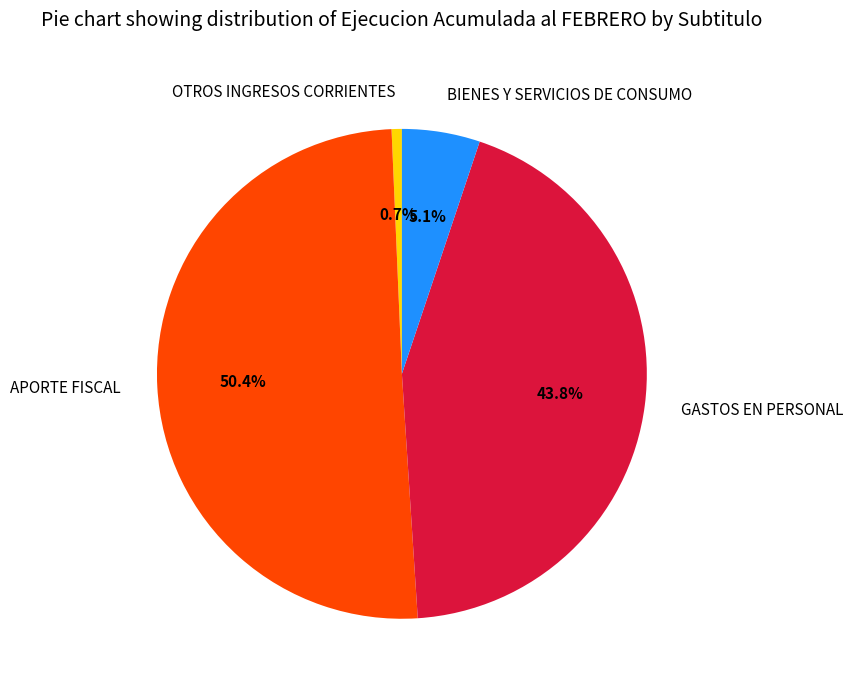

To the nearest percent, what is the difference between the GASTOS EN PERSONAL and OTROS INGRESOS CORRIENTES slice percentages?

43%